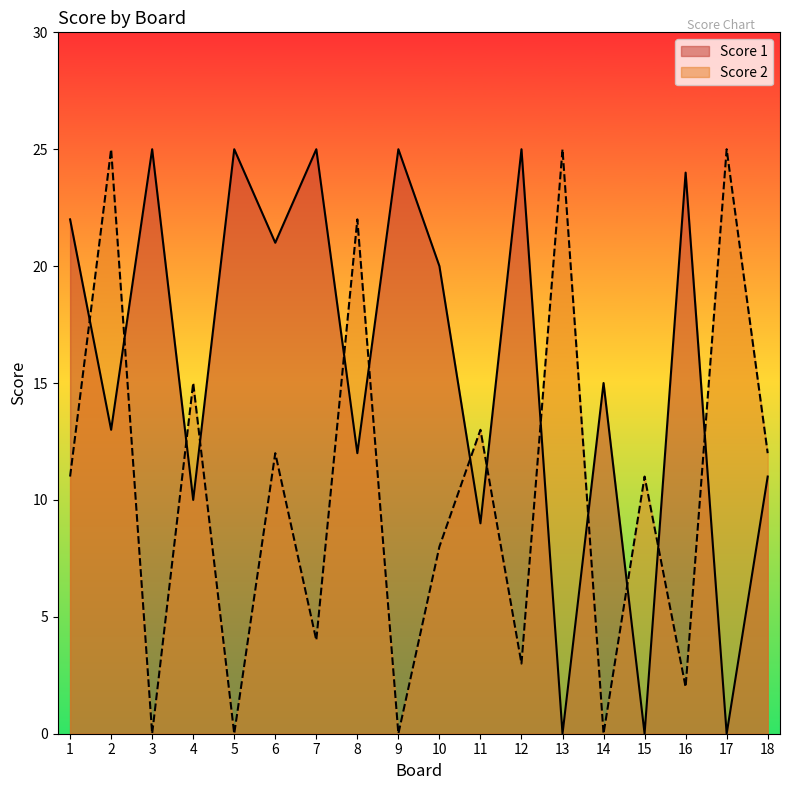

At 10, list the series in order from largest to smallest.

Score 1, Score 2